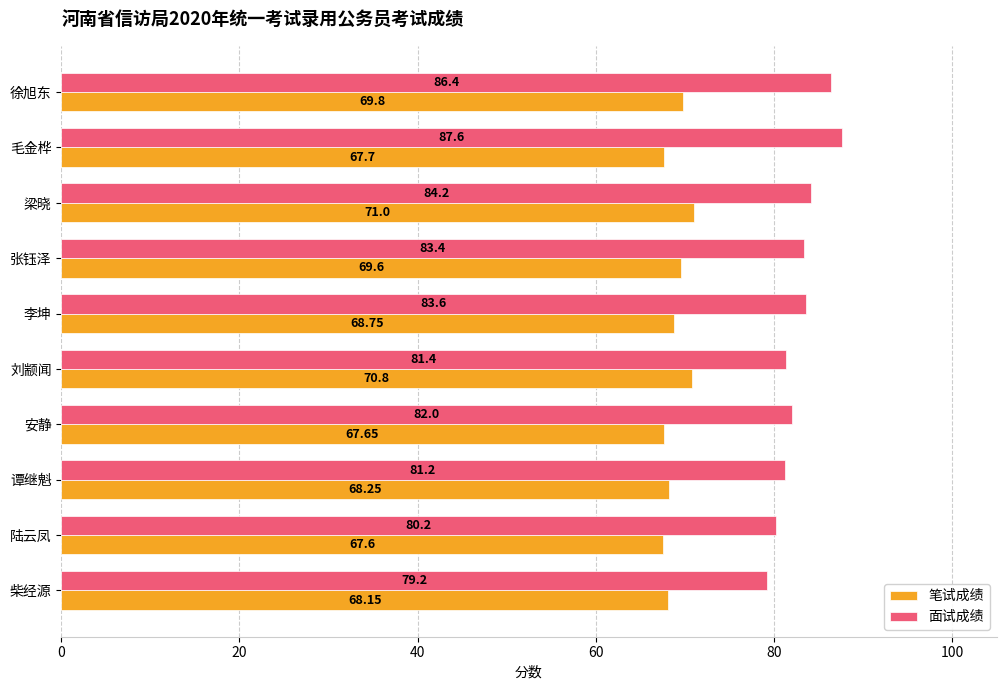

List the series in order of their overall mean, lowest first.

笔试成绩, 面试成绩